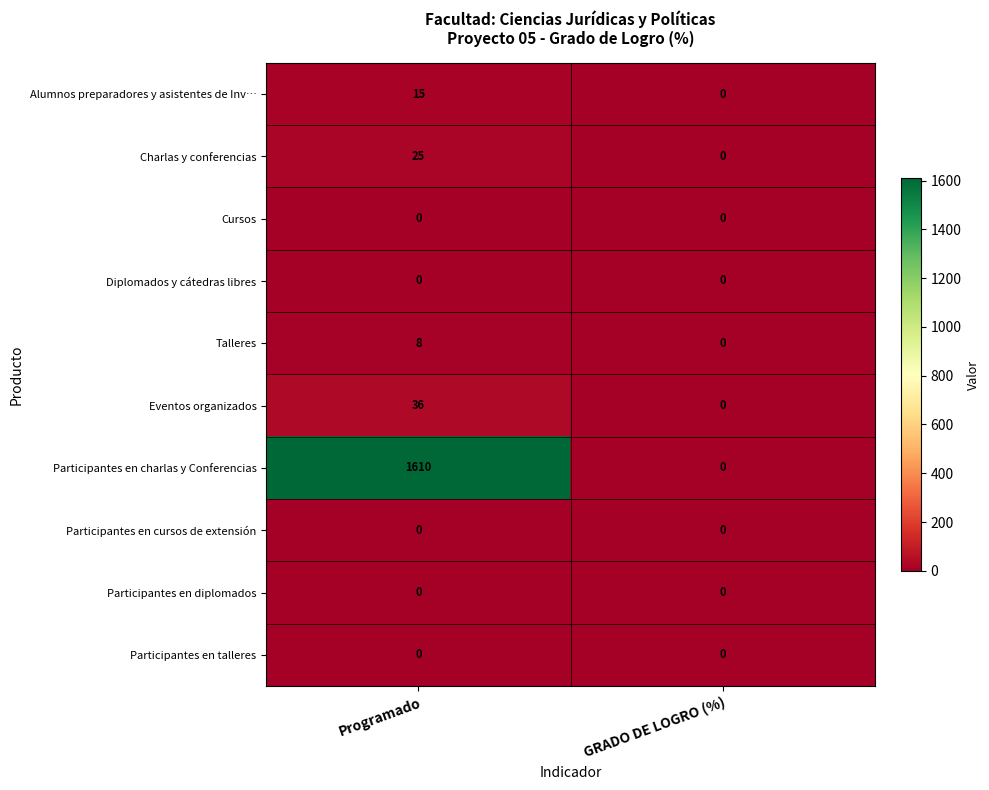

The Participantes en charlas y Conferencias series shows 2162 at Programado. True or false?

False